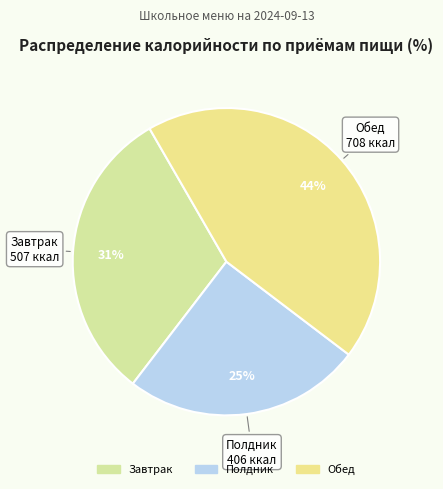

Is there any slice that represents more than half of the pie?

No